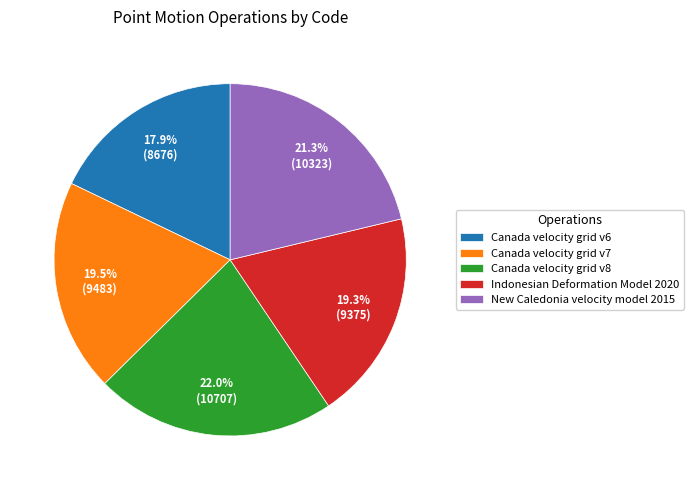

How many segments does this pie chart have?

5